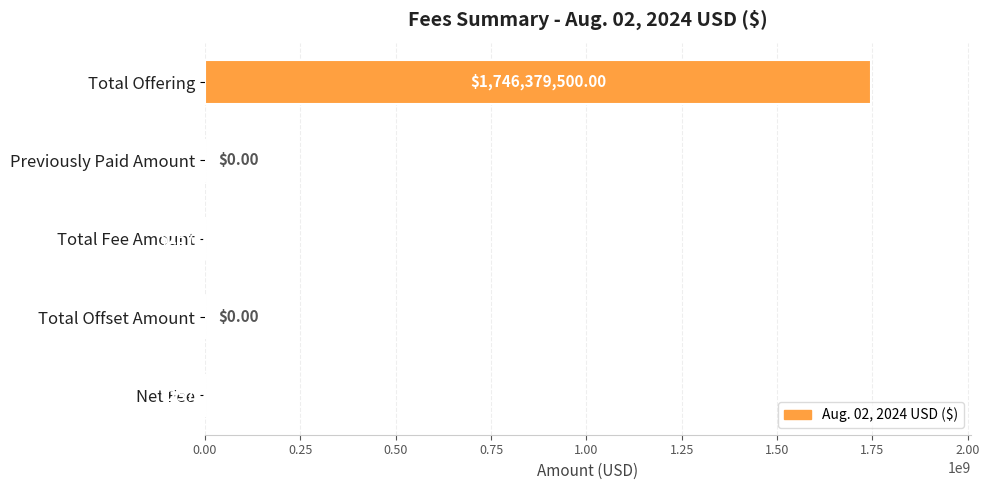

At which category does the chart reach its peak across all series?

Total Offering